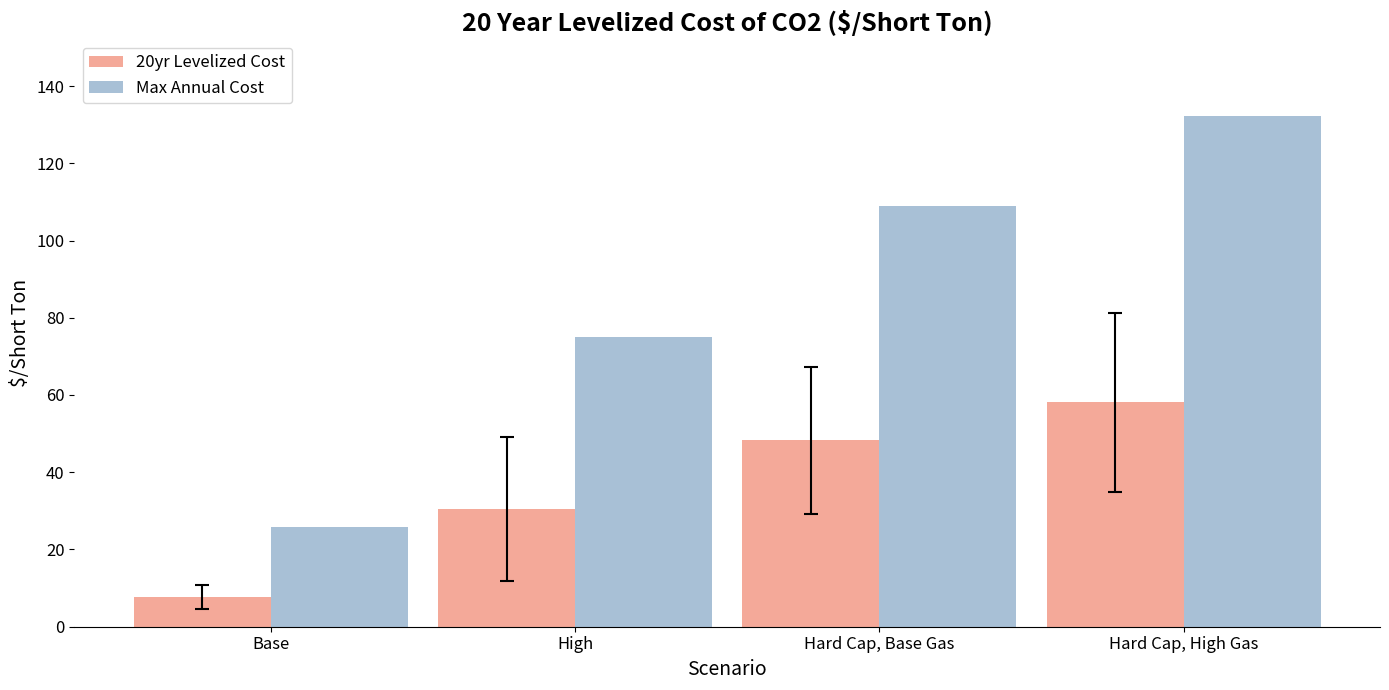

At which category does the chart reach its peak across all series?

Hard Cap, High Gas